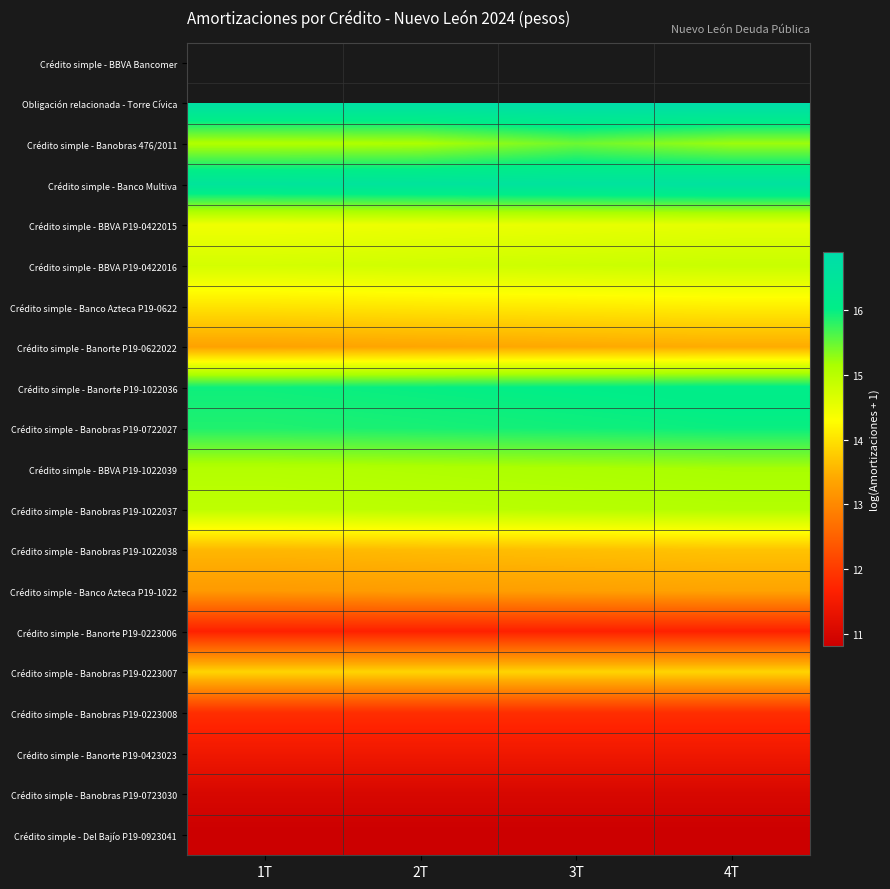

What is the average value of the Crédito simple - Banobras P19-0223008 series?

11.8